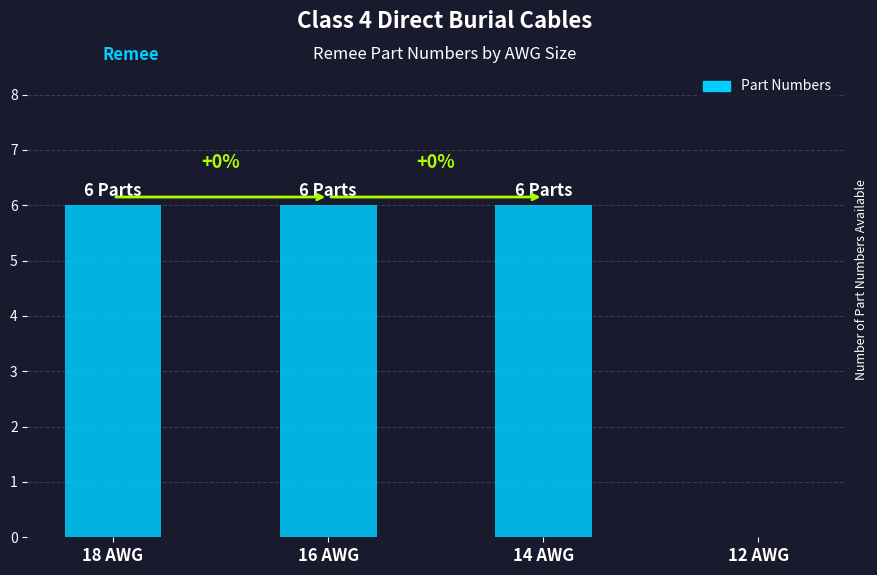

What is the change in value from 14 AWG to 12 AWG?

-6